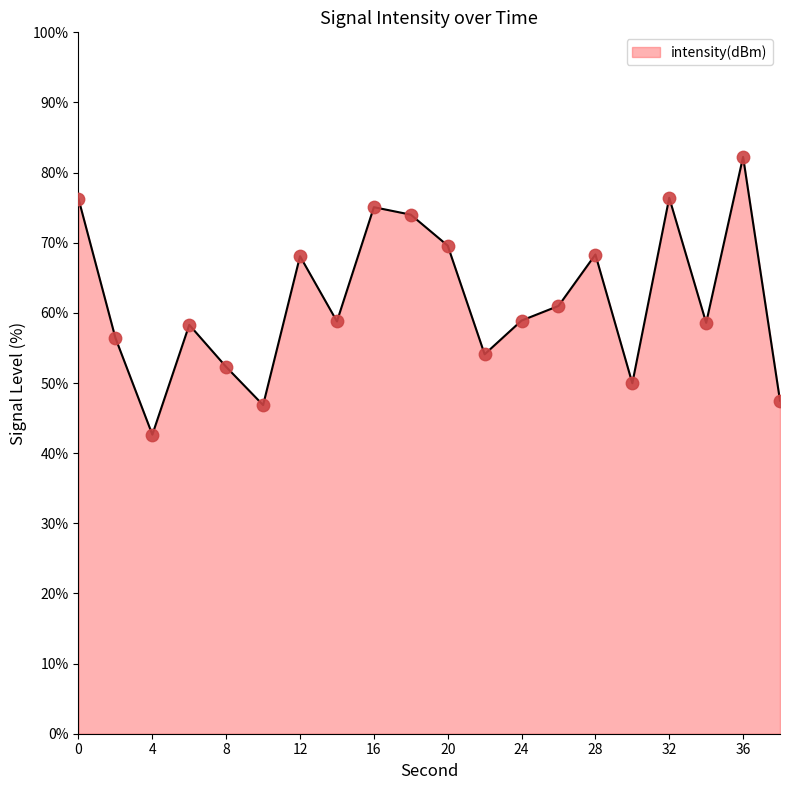

What is the difference between the maximum and minimum values?

39.6